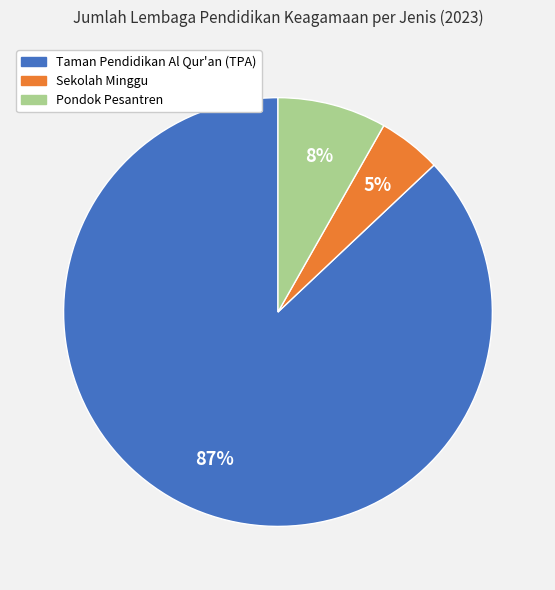

Is there a majority slice in this chart?

Yes